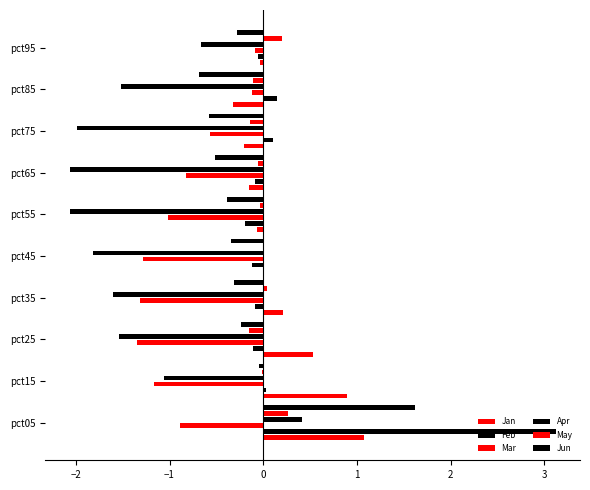

What is the difference between the highest and lowest values at pct65?

2.0